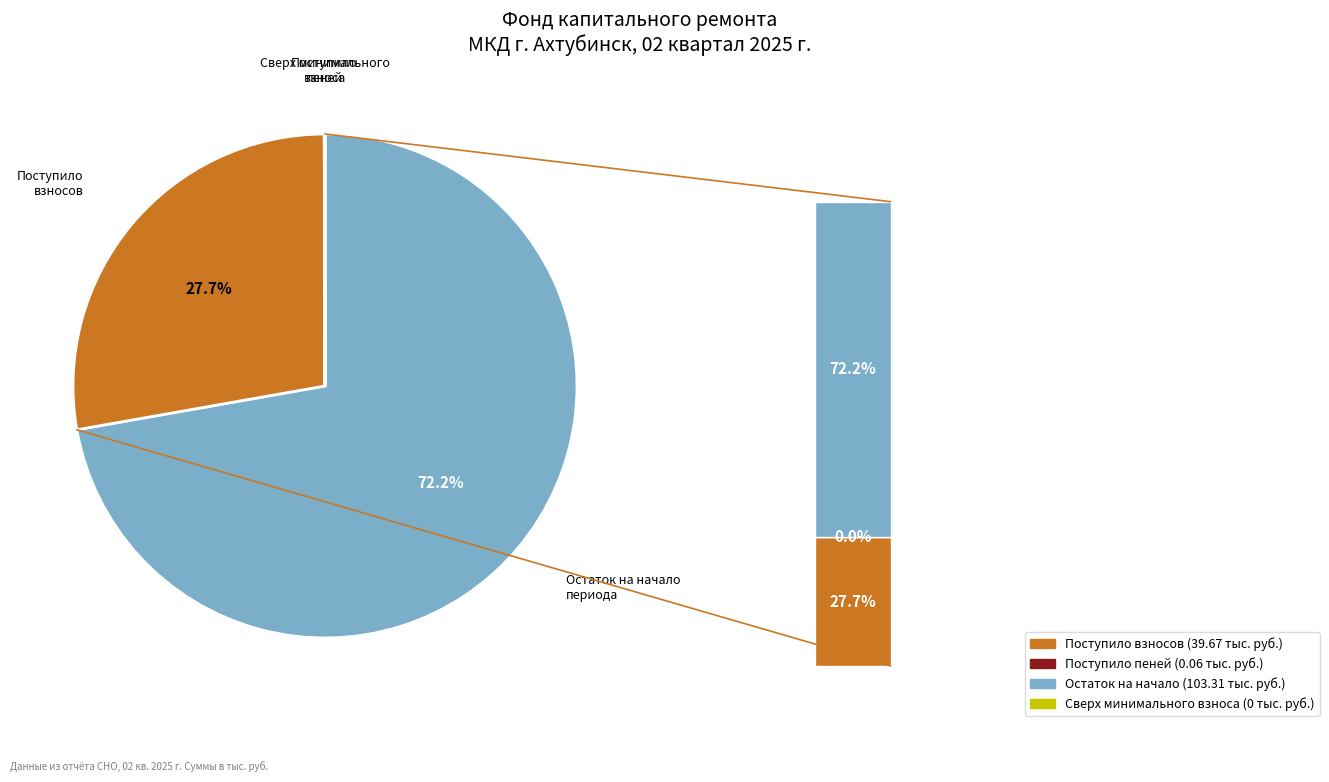

To the nearest percent, what is the difference between the largest and smallest slice percentages?

72%